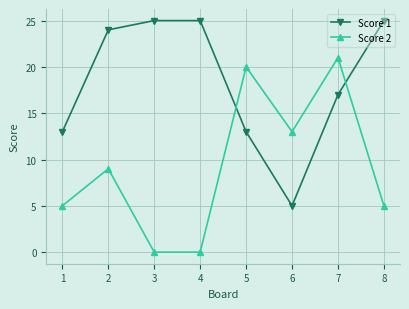

Reading right to left, what are all the values shown in this chart?

Score 1: 8=25	7=17	6=5	5=13	4=25	3=25	2=24	1=13
Score 2: 8=5	7=21	6=13	5=20	4=0	3=0	2=9	1=5